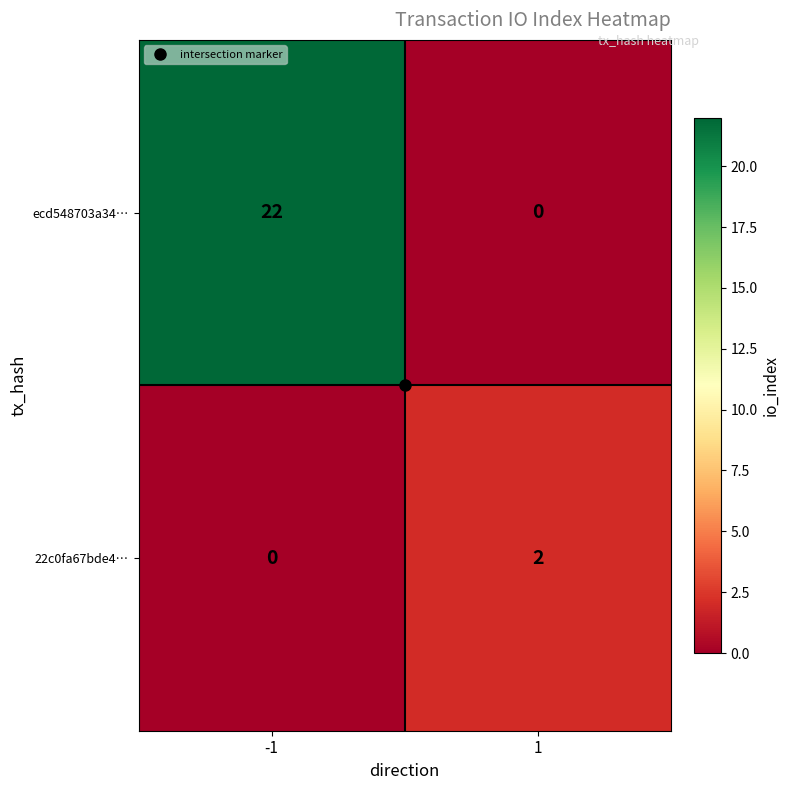

What is the difference between the maximum and minimum values in the ecd548703a34… series?

22